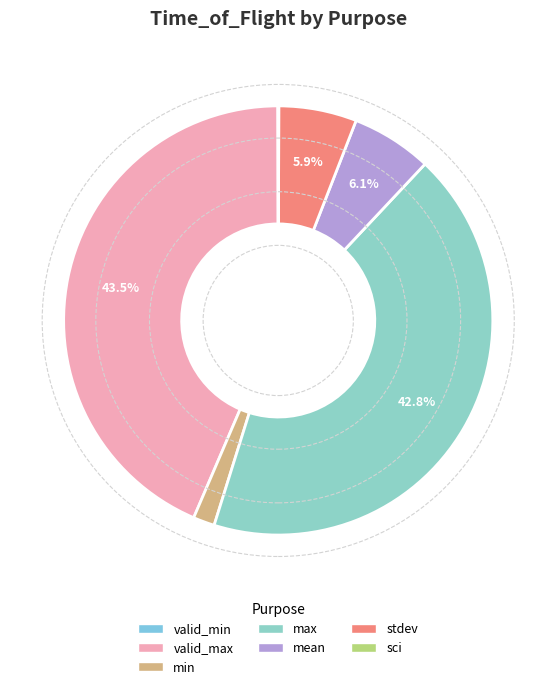

How many segments does this pie chart have?

7